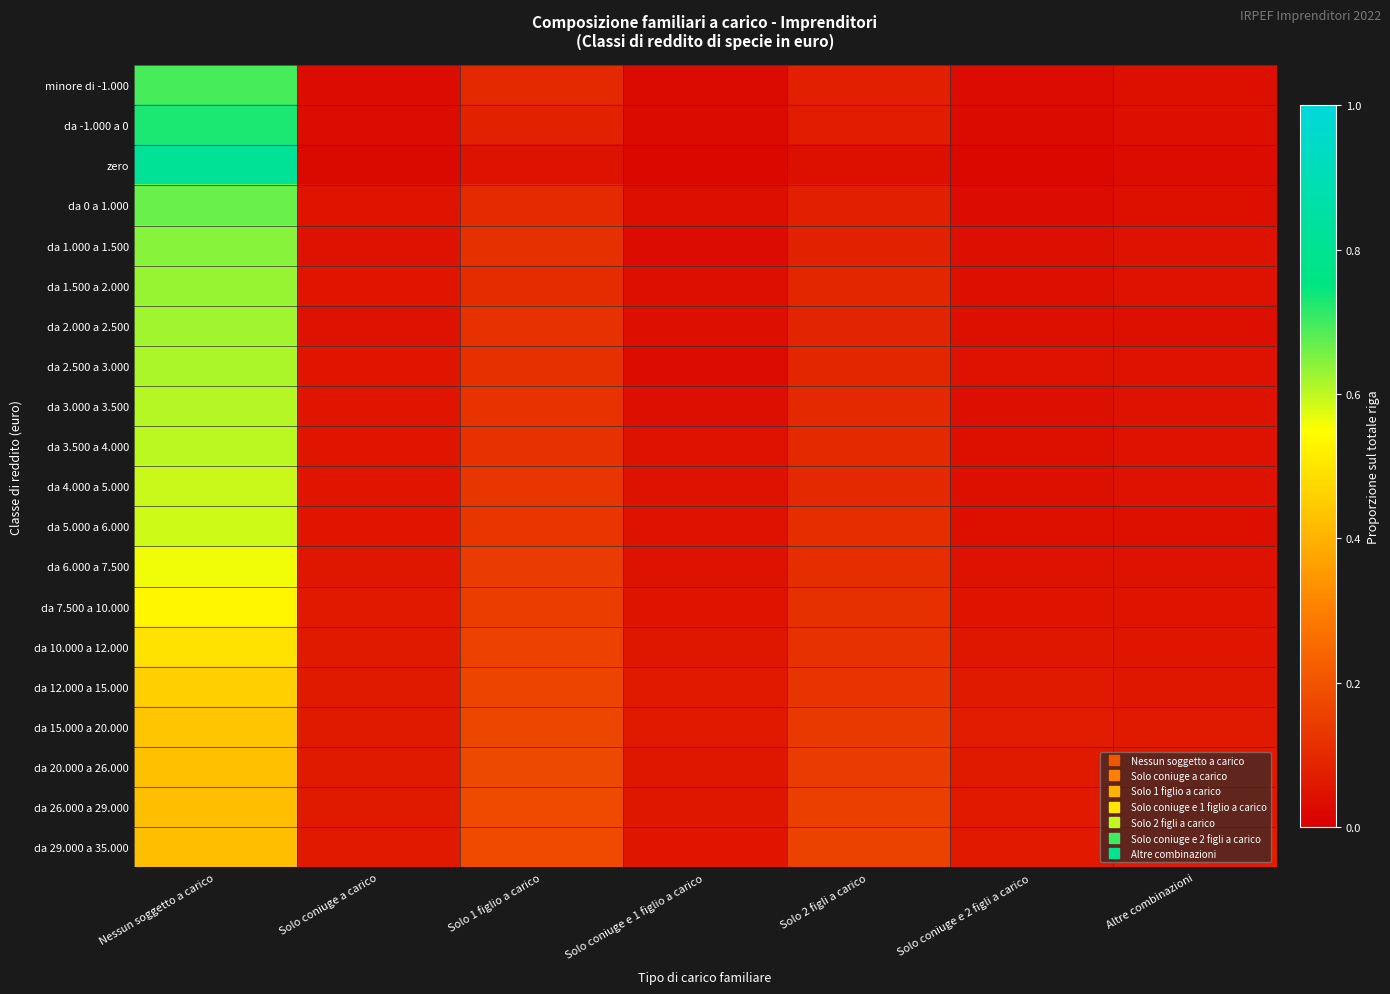

Reading left to right, what are all the values shown in this chart?

minore di -1.000: Nessun soggetto a carico=0.7	Solo coniuge a carico=0.0	Solo 1 figlio a carico=0.1	Solo coniuge e 1 figlio a carico=0.0	Solo 2 figli a carico=0.1	Solo coniuge e 2 figli a carico=0.0	Altre combinazioni=0.0
da -1.000 a 0: Nessun soggetto a carico=0.7	Solo coniuge a carico=0.0	Solo 1 figlio a carico=0.1	Solo coniuge e 1 figlio a carico=0.0	Solo 2 figli a carico=0.1	Solo coniuge e 2 figli a carico=0.0	Altre combinazioni=0.0
zero: Nessun soggetto a carico=0.8	Solo coniuge a carico=0.0	Solo 1 figlio a carico=0.0	Solo coniuge e 1 figlio a carico=0.0	Solo 2 figli a carico=0.0	Solo coniuge e 2 figli a carico=0.0	Altre combinazioni=0.0
da 0 a 1.000: Nessun soggetto a carico=0.7	Solo coniuge a carico=0.0	Solo 1 figlio a carico=0.1	Solo coniuge e 1 figlio a carico=0.0	Solo 2 figli a carico=0.1	Solo coniuge e 2 figli a carico=0.0	Altre combinazioni=0.0
da 1.000 a 1.500: Nessun soggetto a carico=0.6	Solo coniuge a carico=0.0	Solo 1 figlio a carico=0.1	Solo coniuge e 1 figlio a carico=0.0	Solo 2 figli a carico=0.1	Solo coniuge e 2 figli a carico=0.0	Altre combinazioni=0.0
da 1.500 a 2.000: Nessun soggetto a carico=0.6	Solo coniuge a carico=0.1	Solo 1 figlio a carico=0.1	Solo coniuge e 1 figlio a carico=0.0	Solo 2 figli a carico=0.1	Solo coniuge e 2 figli a carico=0.0	Altre combinazioni=0.0
da 2.000 a 2.500: Nessun soggetto a carico=0.6	Solo coniuge a carico=0.0	Solo 1 figlio a carico=0.1	Solo coniuge e 1 figlio a carico=0.0	Solo 2 figli a carico=0.1	Solo coniuge e 2 figli a carico=0.0	Altre combinazioni=0.0
da 2.500 a 3.000: Nessun soggetto a carico=0.6	Solo coniuge a carico=0.1	Solo 1 figlio a carico=0.1	Solo coniuge e 1 figlio a carico=0.0	Solo 2 figli a carico=0.1	Solo coniuge e 2 figli a carico=0.0	Altre combinazioni=0.0
da 3.000 a 3.500: Nessun soggetto a carico=0.6	Solo coniuge a carico=0.1	Solo 1 figlio a carico=0.1	Solo coniuge e 1 figlio a carico=0.0	Solo 2 figli a carico=0.1	Solo coniuge e 2 figli a carico=0.0	Altre combinazioni=0.0
da 3.500 a 4.000: Nessun soggetto a carico=0.6	Solo coniuge a carico=0.1	Solo 1 figlio a carico=0.1	Solo coniuge e 1 figlio a carico=0.0	Solo 2 figli a carico=0.1	Solo coniuge e 2 figli a carico=0.0	Altre combinazioni=0.0
da 4.000 a 5.000: Nessun soggetto a carico=0.6	Solo coniuge a carico=0.1	Solo 1 figlio a carico=0.1	Solo coniuge e 1 figlio a carico=0.0	Solo 2 figli a carico=0.1	Solo coniuge e 2 figli a carico=0.0	Altre combinazioni=0.0
da 5.000 a 6.000: Nessun soggetto a carico=0.6	Solo coniuge a carico=0.1	Solo 1 figlio a carico=0.1	Solo coniuge e 1 figlio a carico=0.0	Solo 2 figli a carico=0.1	Solo coniuge e 2 figli a carico=0.0	Altre combinazioni=0.0
da 6.000 a 7.500: Nessun soggetto a carico=0.6	Solo coniuge a carico=0.1	Solo 1 figlio a carico=0.1	Solo coniuge e 1 figlio a carico=0.0	Solo 2 figli a carico=0.1	Solo coniuge e 2 figli a carico=0.0	Altre combinazioni=0.0
da 7.500 a 10.000: Nessun soggetto a carico=0.5	Solo coniuge a carico=0.1	Solo 1 figlio a carico=0.1	Solo coniuge e 1 figlio a carico=0.1	Solo 2 figli a carico=0.1	Solo coniuge e 2 figli a carico=0.0	Altre combinazioni=0.0
da 10.000 a 12.000: Nessun soggetto a carico=0.5	Solo coniuge a carico=0.1	Solo 1 figlio a carico=0.2	Solo coniuge e 1 figlio a carico=0.1	Solo 2 figli a carico=0.1	Solo coniuge e 2 figli a carico=0.1	Altre combinazioni=0.1
da 12.000 a 15.000: Nessun soggetto a carico=0.5	Solo coniuge a carico=0.1	Solo 1 figlio a carico=0.2	Solo coniuge e 1 figlio a carico=0.1	Solo 2 figli a carico=0.1	Solo coniuge e 2 figli a carico=0.1	Altre combinazioni=0.1
da 15.000 a 20.000: Nessun soggetto a carico=0.4	Solo coniuge a carico=0.1	Solo 1 figlio a carico=0.2	Solo coniuge e 1 figlio a carico=0.1	Solo 2 figli a carico=0.1	Solo coniuge e 2 figli a carico=0.1	Altre combinazioni=0.1
da 20.000 a 26.000: Nessun soggetto a carico=0.4	Solo coniuge a carico=0.1	Solo 1 figlio a carico=0.2	Solo coniuge e 1 figlio a carico=0.1	Solo 2 figli a carico=0.1	Solo coniuge e 2 figli a carico=0.1	Altre combinazioni=0.1
da 26.000 a 29.000: Nessun soggetto a carico=0.4	Solo coniuge a carico=0.1	Solo 1 figlio a carico=0.2	Solo coniuge e 1 figlio a carico=0.1	Solo 2 figli a carico=0.2	Solo coniuge e 2 figli a carico=0.1	Altre combinazioni=0.1
da 29.000 a 35.000: Nessun soggetto a carico=0.4	Solo coniuge a carico=0.1	Solo 1 figlio a carico=0.2	Solo coniuge e 1 figlio a carico=0.1	Solo 2 figli a carico=0.2	Solo coniuge e 2 figli a carico=0.1	Altre combinazioni=0.1